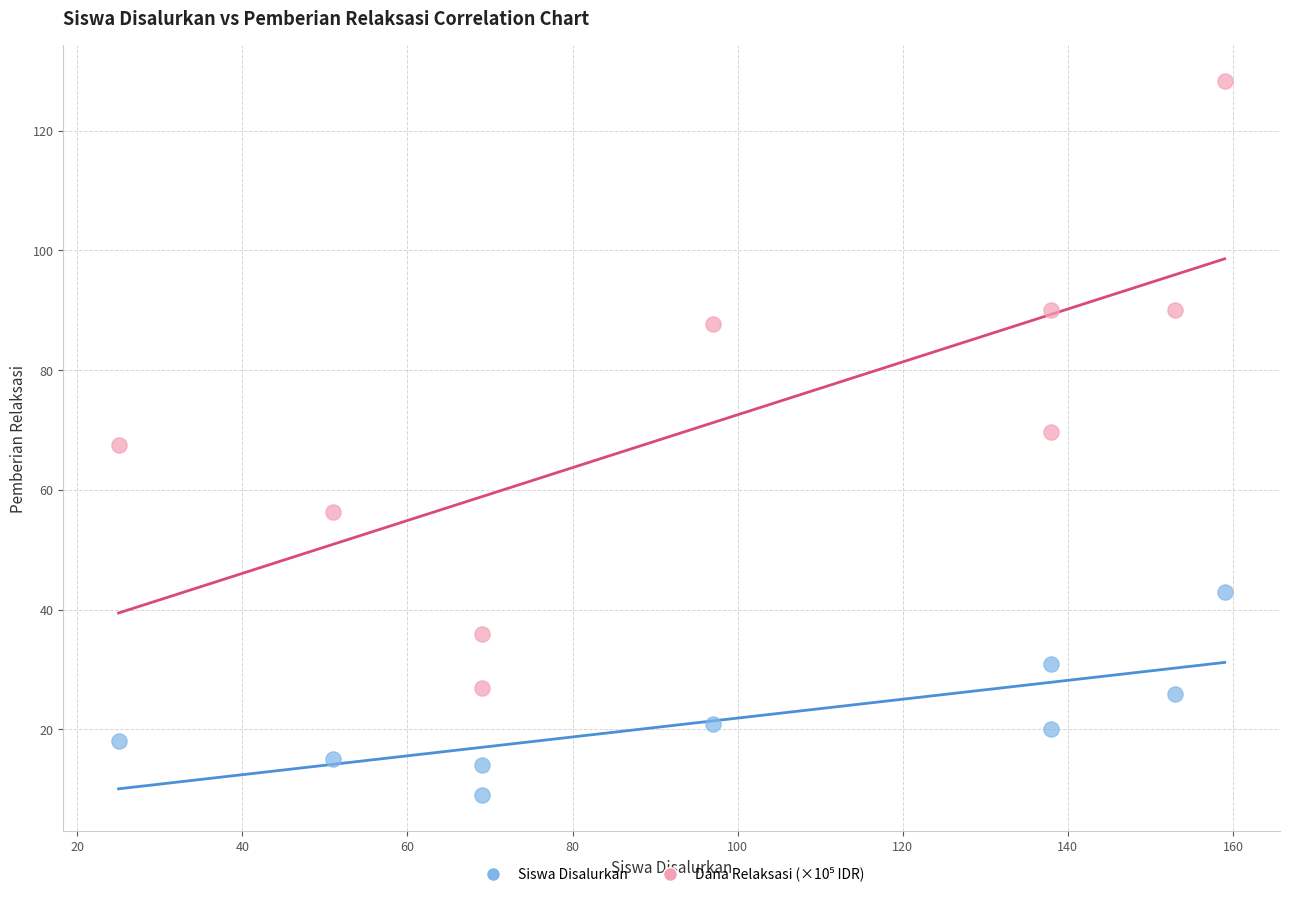

Across all data points, what is the range of X values (max minus min)?

134.0